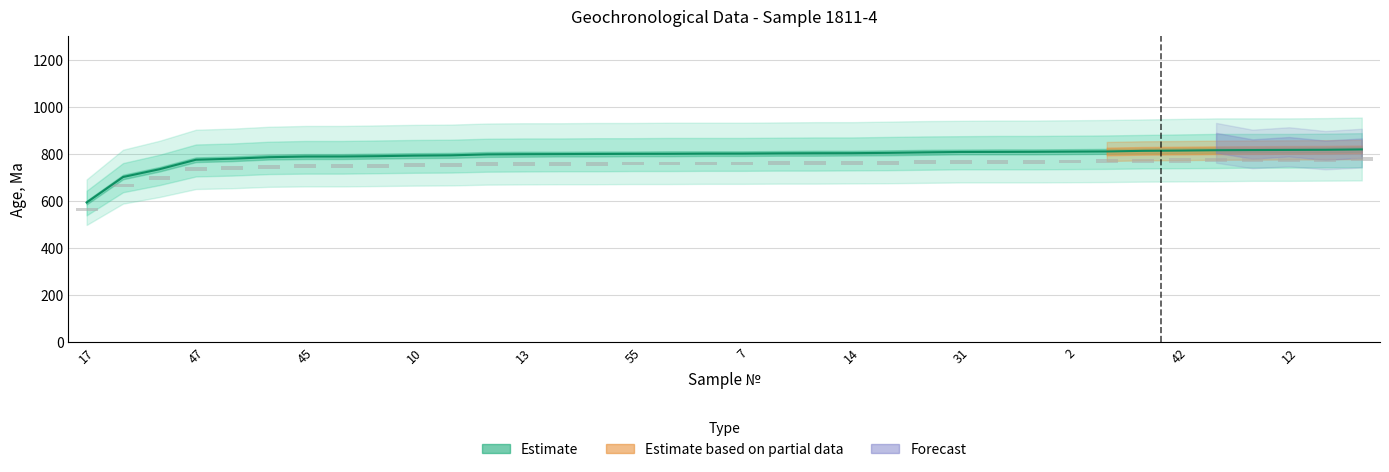

What is the smallest value displayed?

593.0